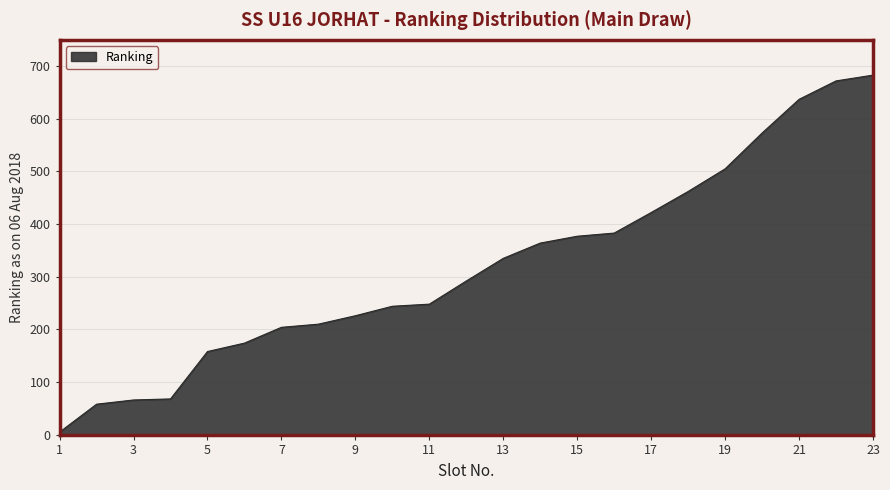

What is the greatest value displayed?

683